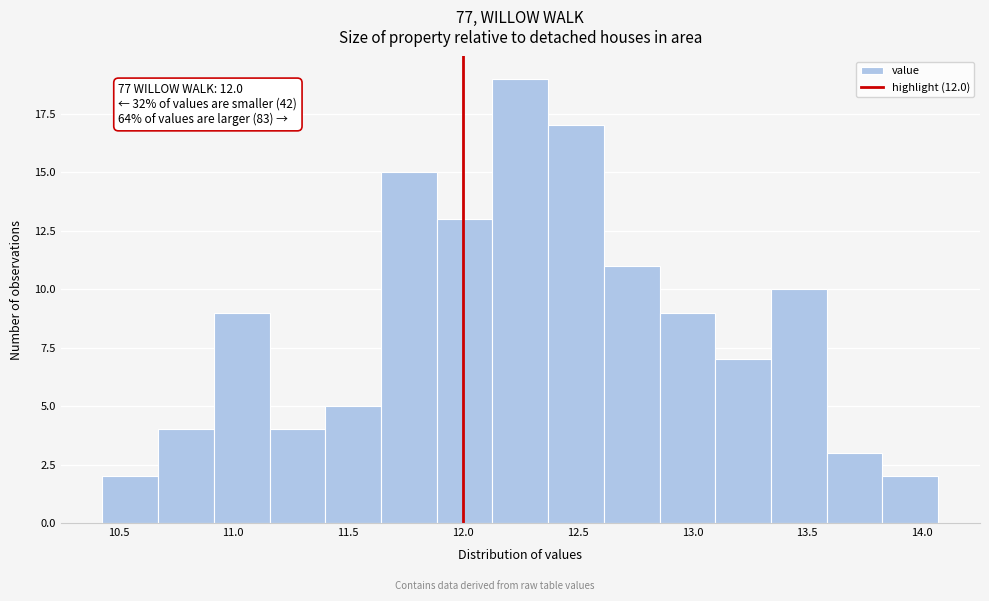

Which range on the x-axis has the tallest bar?

12.15 to 12.35